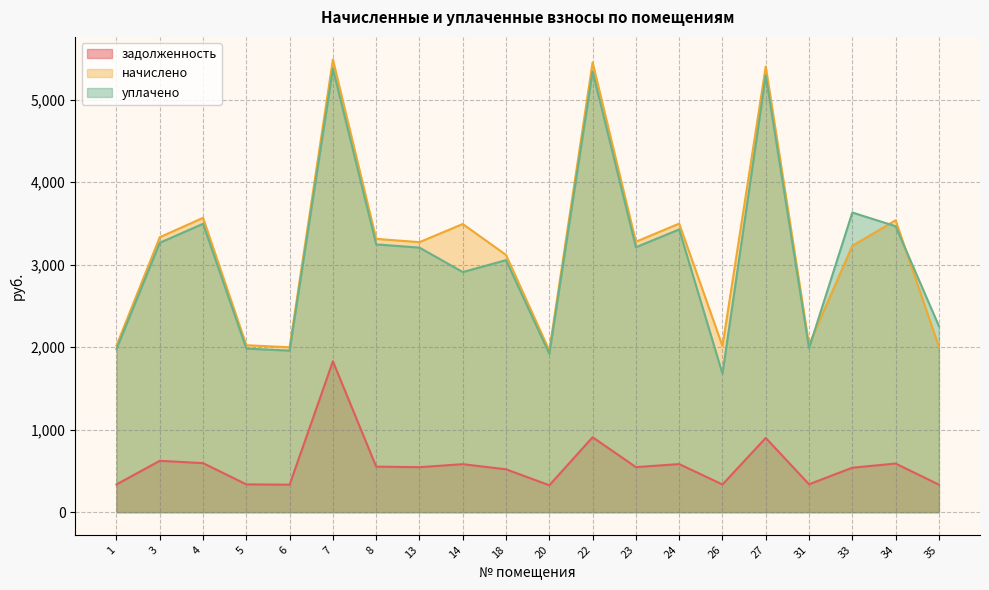

Which category has the lowest value in the уплачено series?

26